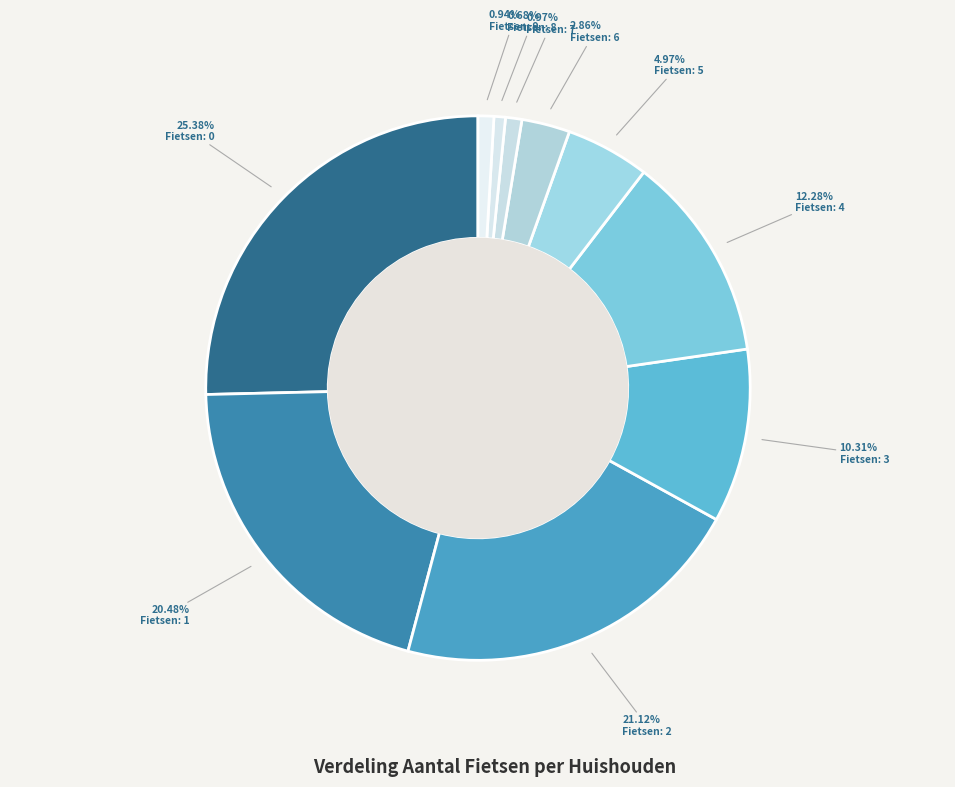

How many segments does this pie chart have?

10